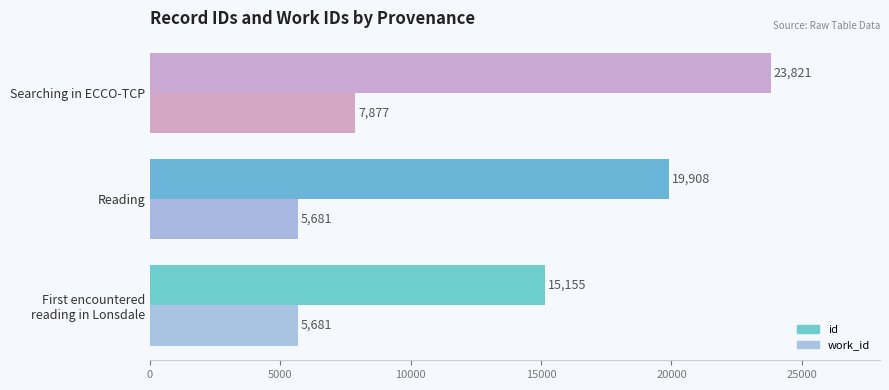

What are all the series names shown in the legend?

id, work_id